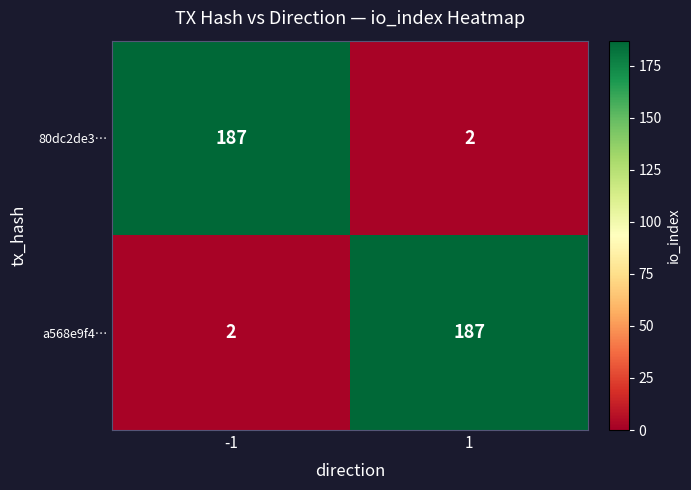

What is the maximum value shown in the chart?

187